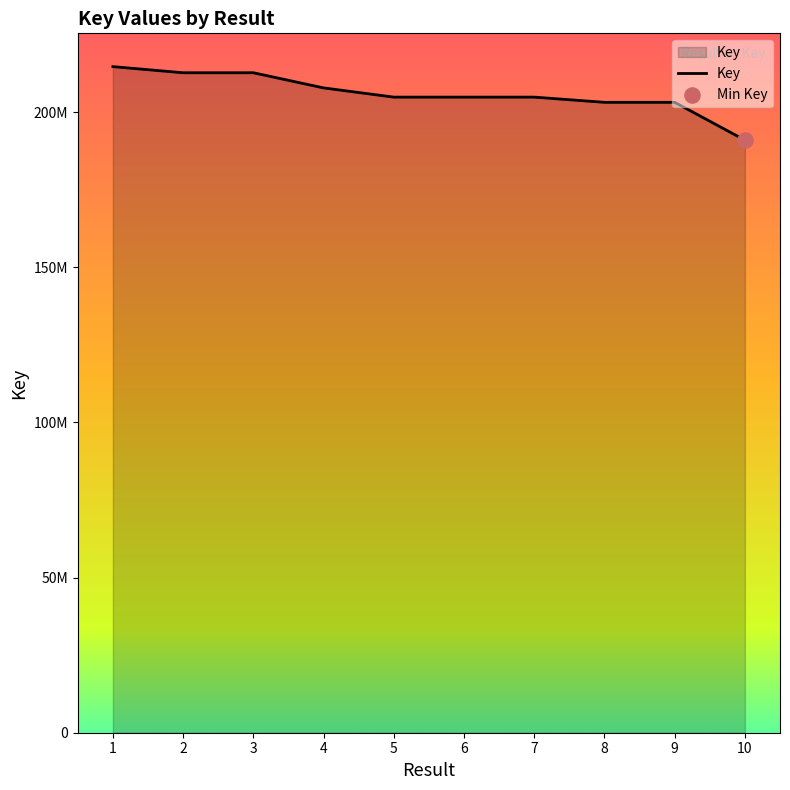

Is this an area chart (filled region under the line)?

Yes